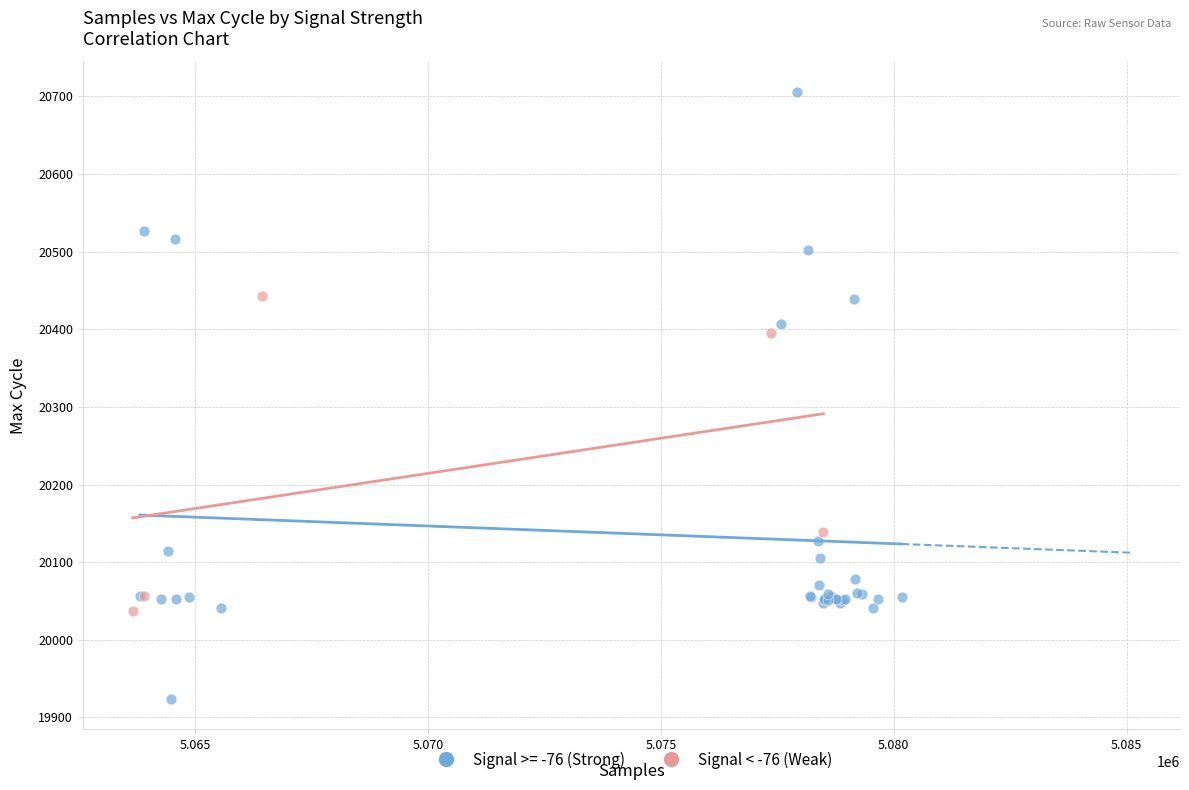

Which series contains the lowest Y value?

Signal >= -76 (Strong)